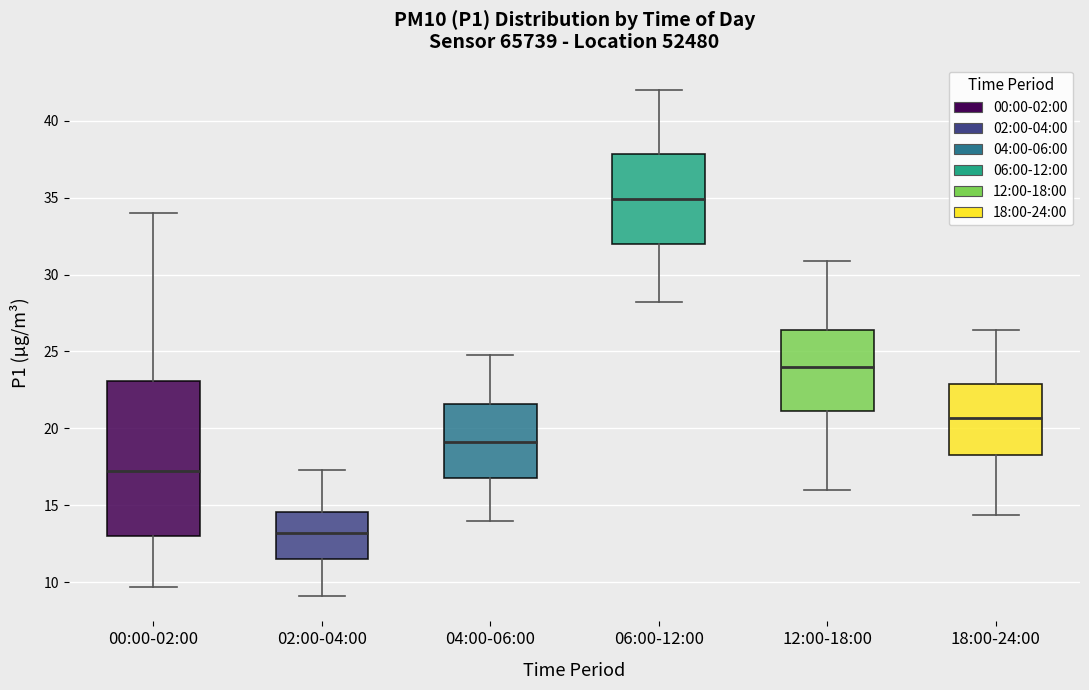

Where is the upper edge of the box for 04:00-06:00 on the y-axis? The values are not printed on the chart, so give them approximately, as read against the axis.

21.5